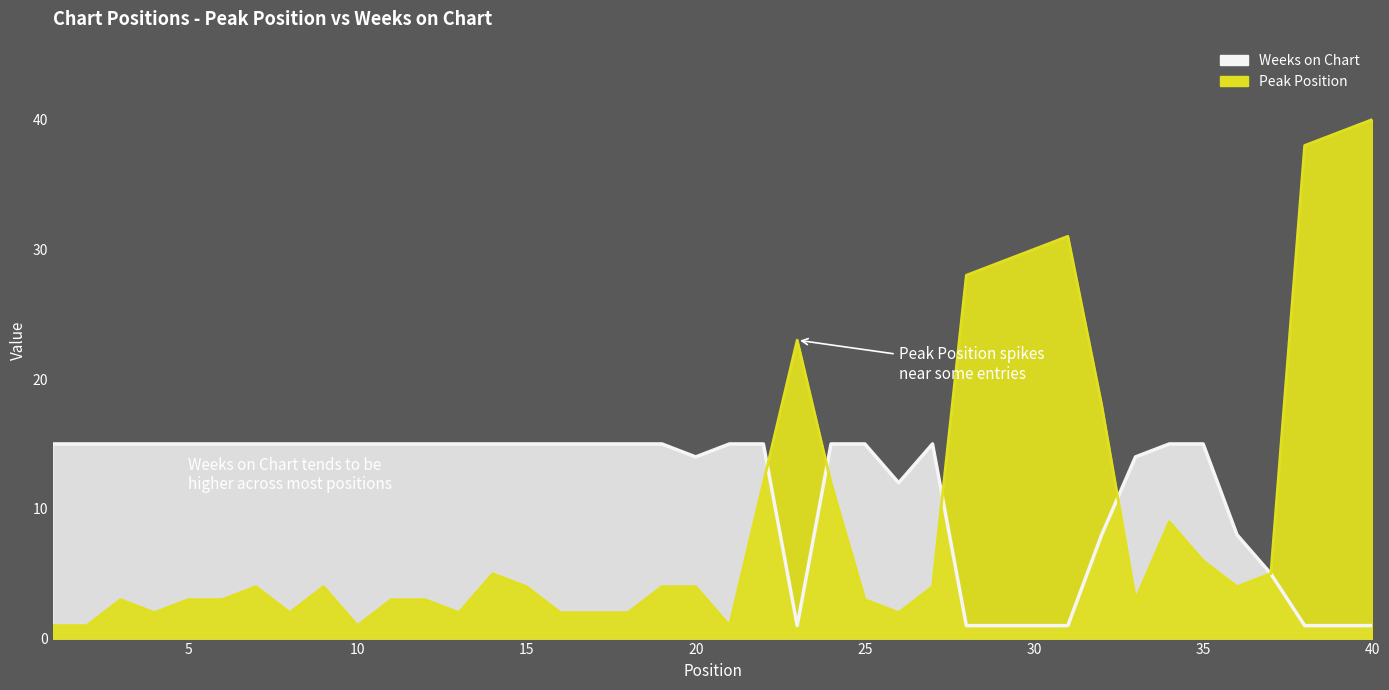

What is the average value of the Peak Position series?

10